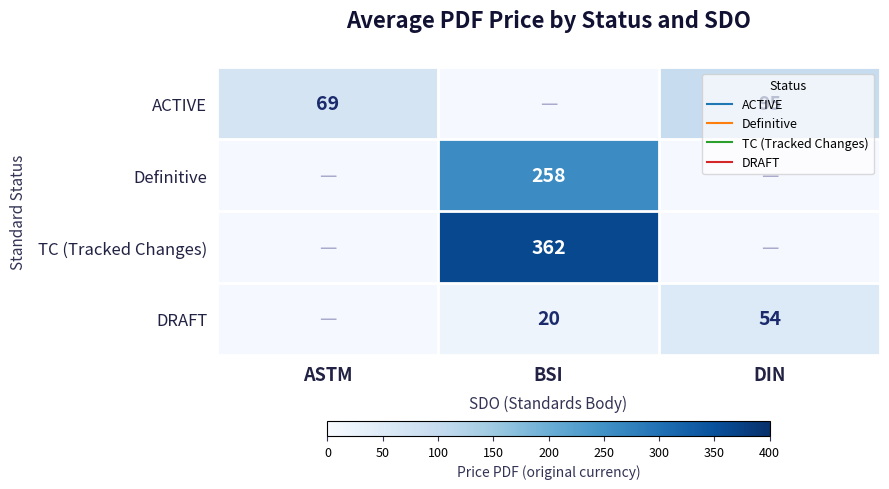

What is the minimum value shown in the chart?

20.0